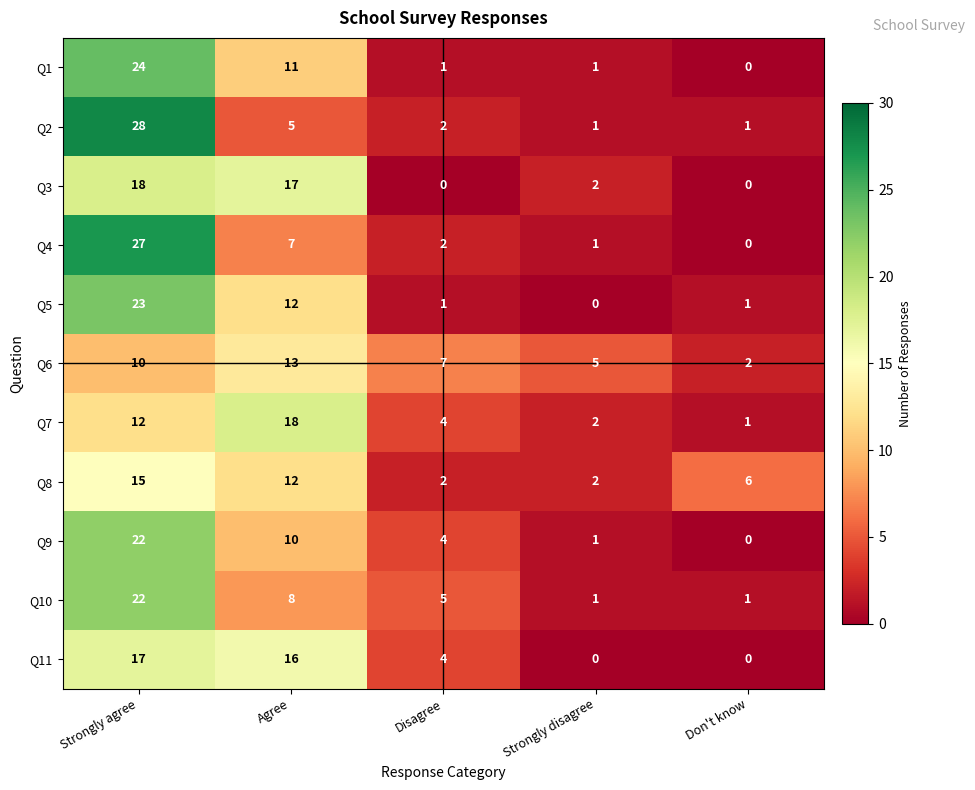

Is it true that Q9 equals 10 at Agree?

True